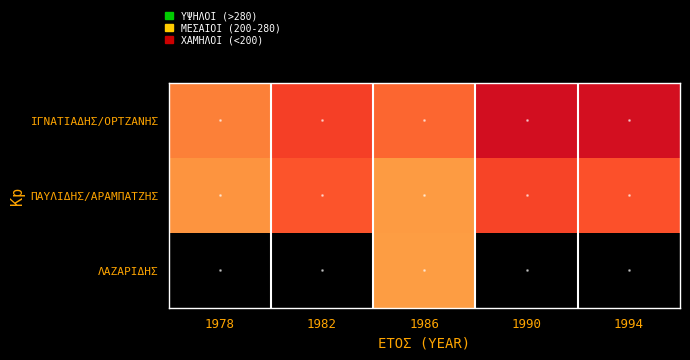

At which category does the chart reach its minimum across all series?

1986